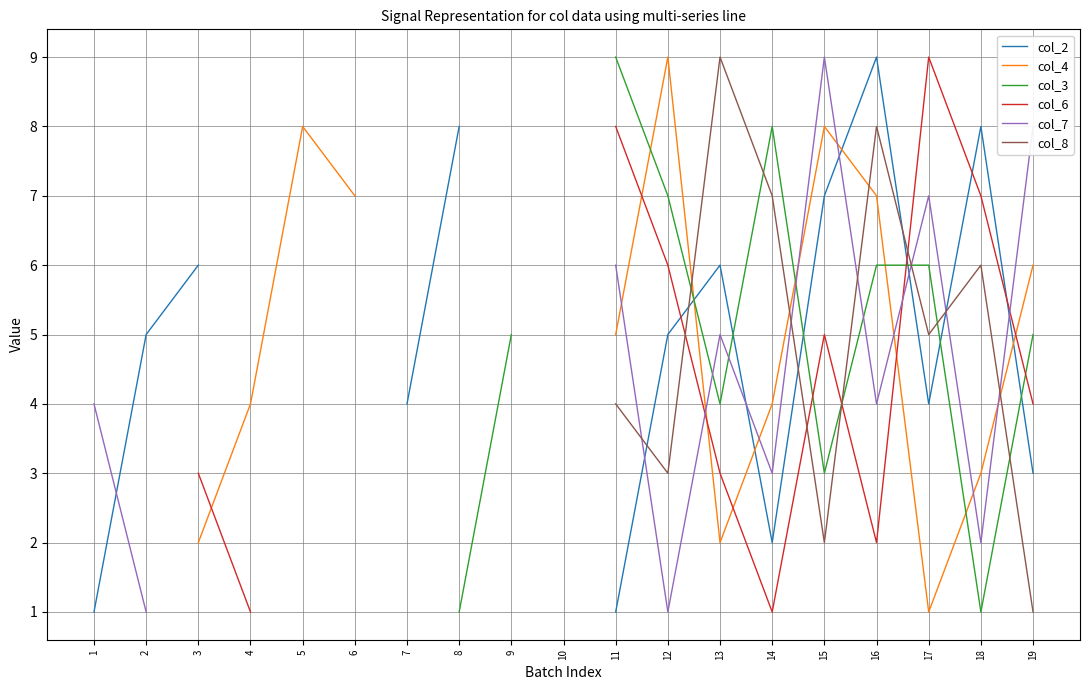

At which category is the sum across all series the highest?

16